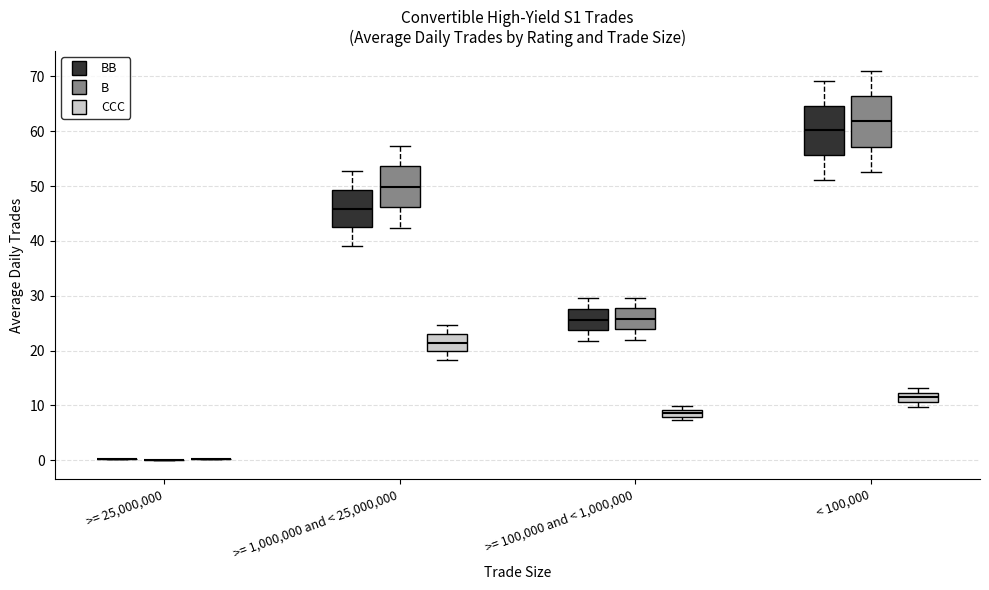

Where is the lower edge of the box for < 100,000 (BB) on the y-axis? The values are not printed on the chart, so give them approximately, as read against the axis.

56